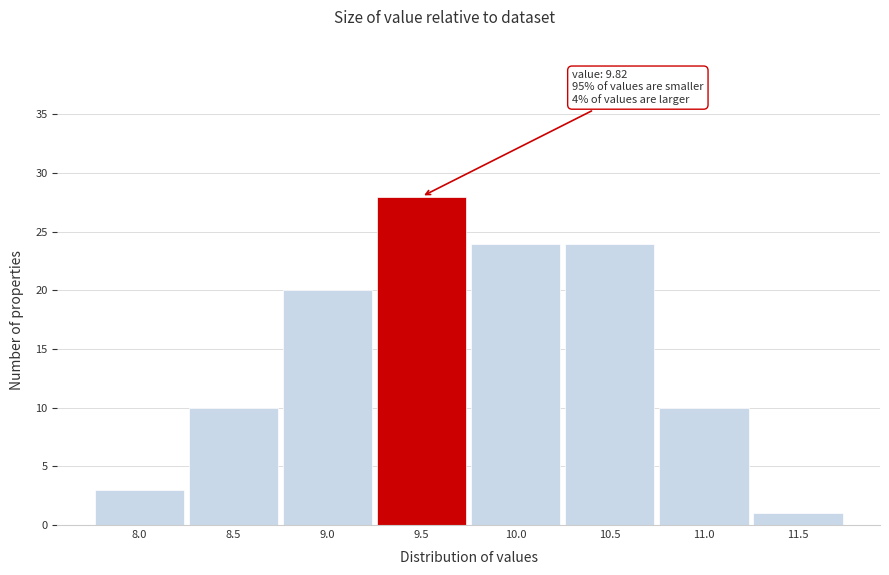

Reading left to right, list all the values displayed in this chart.

3	10	20	28	24	24	10	1